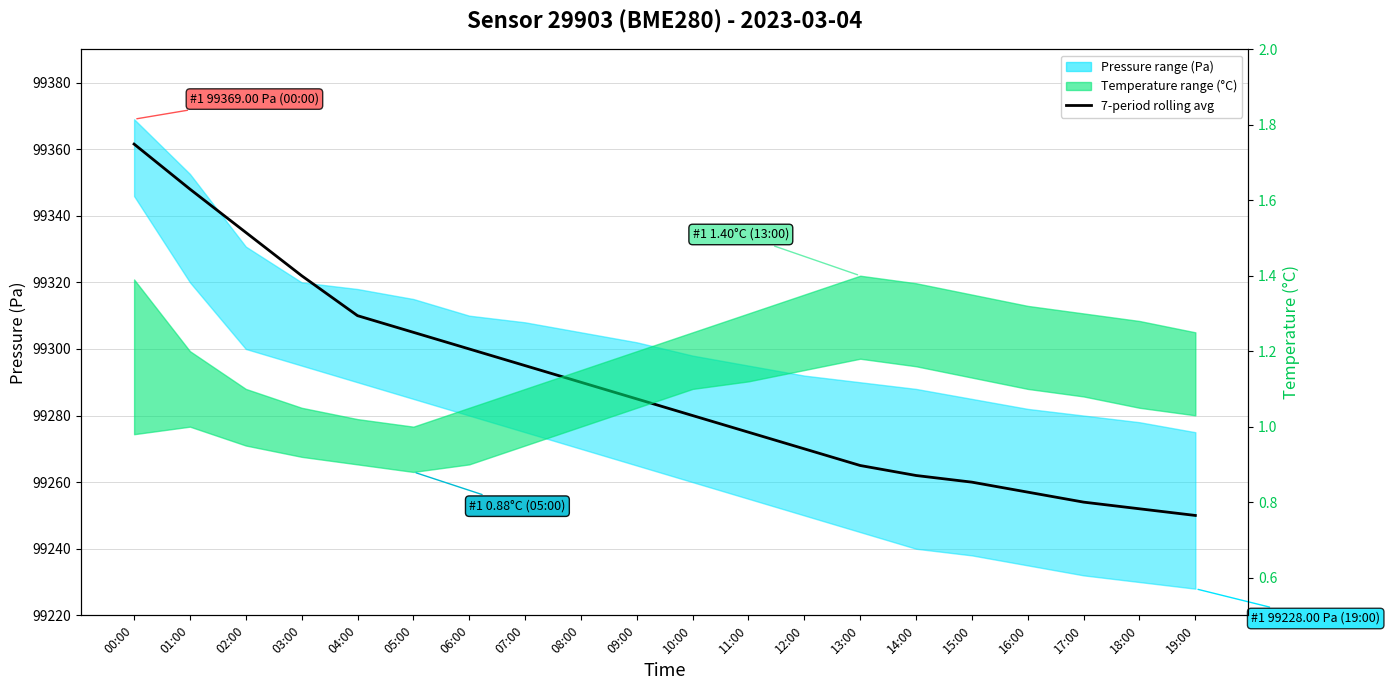

Reading right to left, transcribe all the data shown in this chart.

99250.0	99252.0	99254.0	99257.0	99260.0	99262.0	99265.0	99270.0	99275.0	99280.0	99285.0	99290.0	99295.0	99300.0	99305.0	99310.0	99322.0	99335.0	99348.0	99361.5